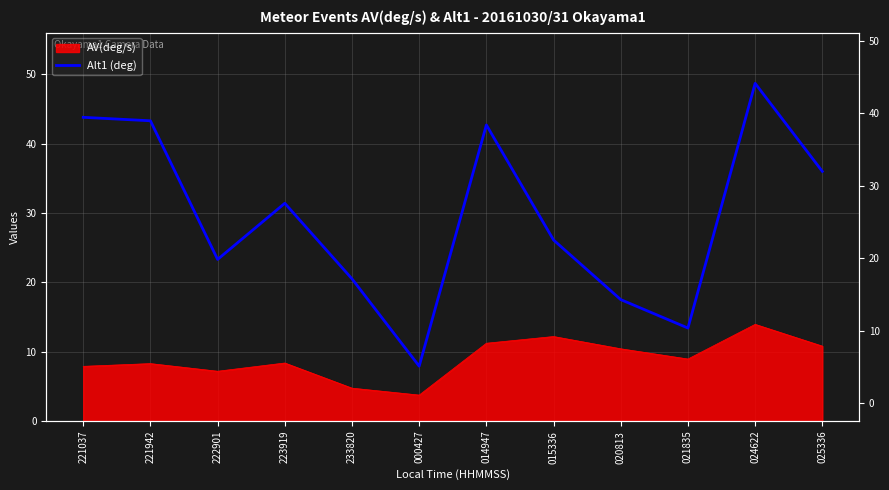

The value at 000427 is 11.4. True or false?

False